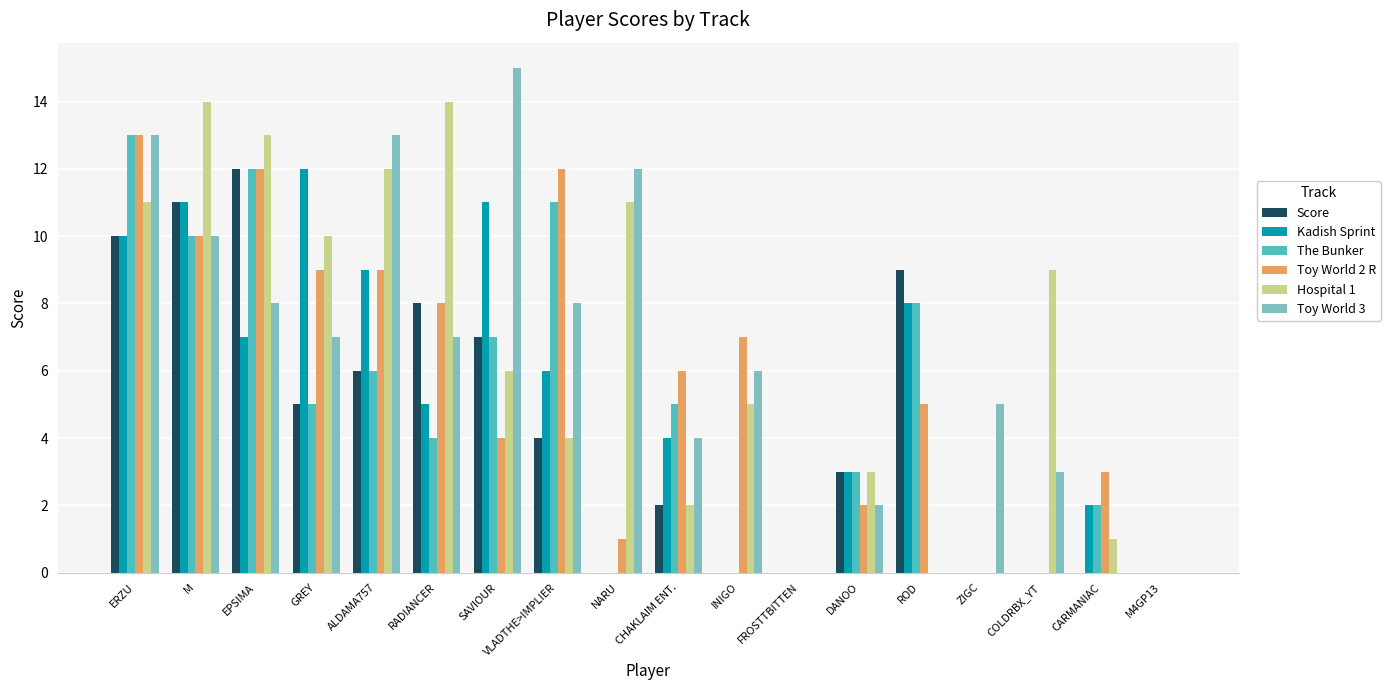

How many series are shown in this chart?

6